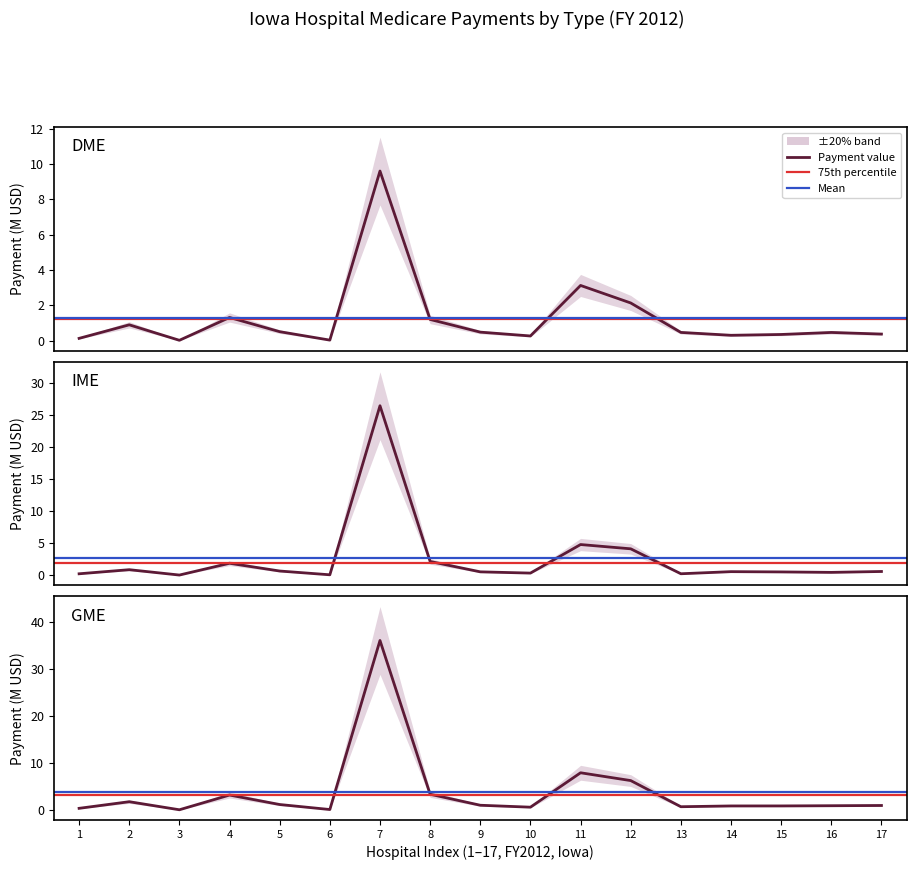

How many interior local valleys does the IME series have?

5